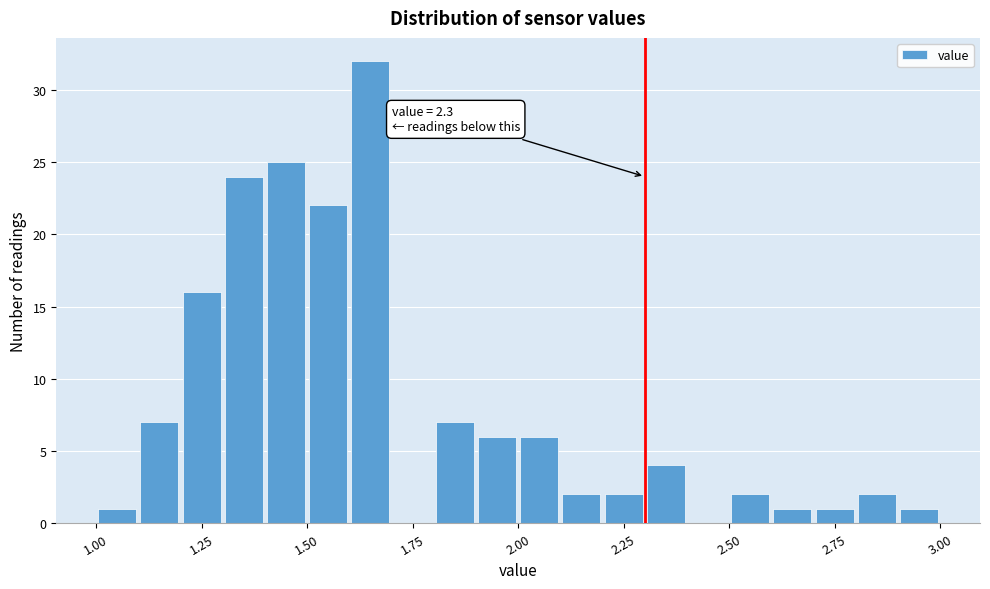

Read against the x-axis, roughly where is the centre of the tallest bar?

1.65